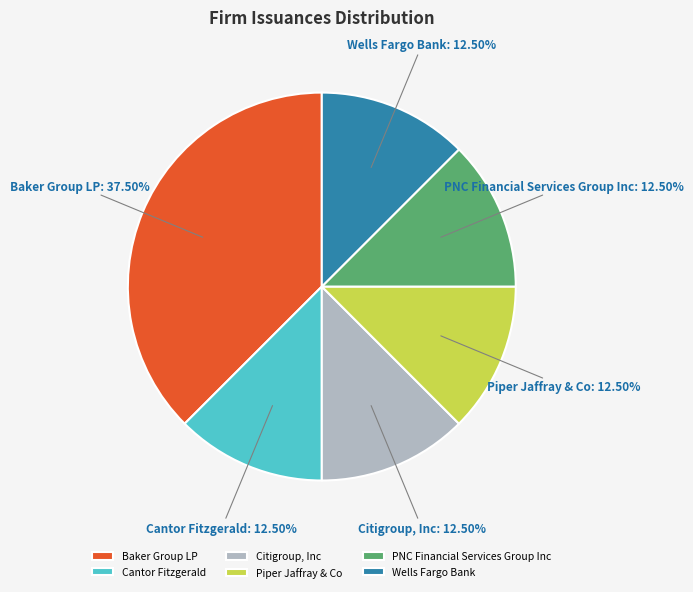

Which category has the biggest portion of the pie?

Baker Group LP